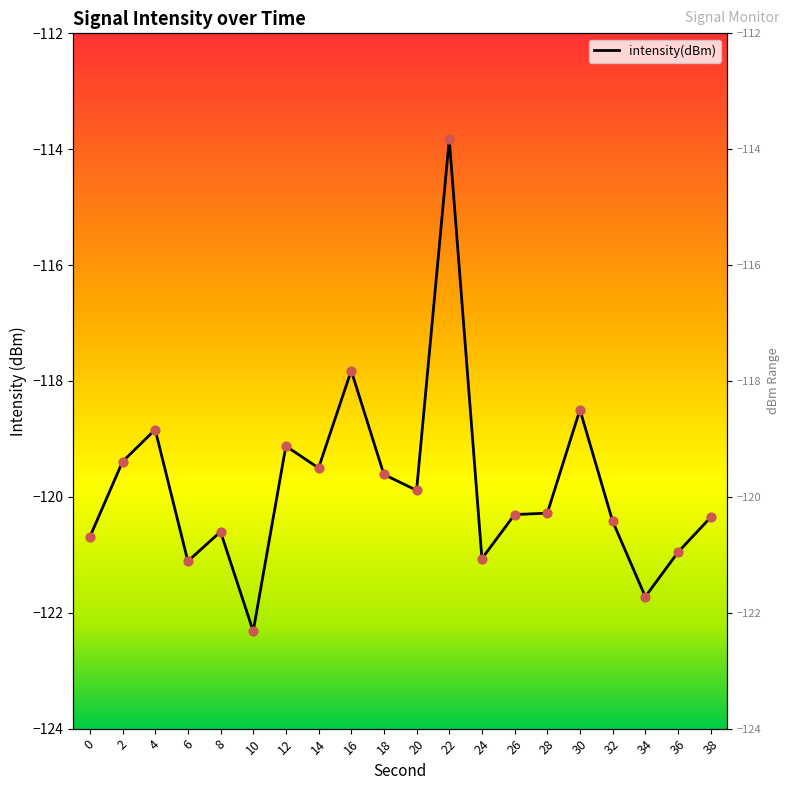

What is the change in value from 10 to 12?

+3.2